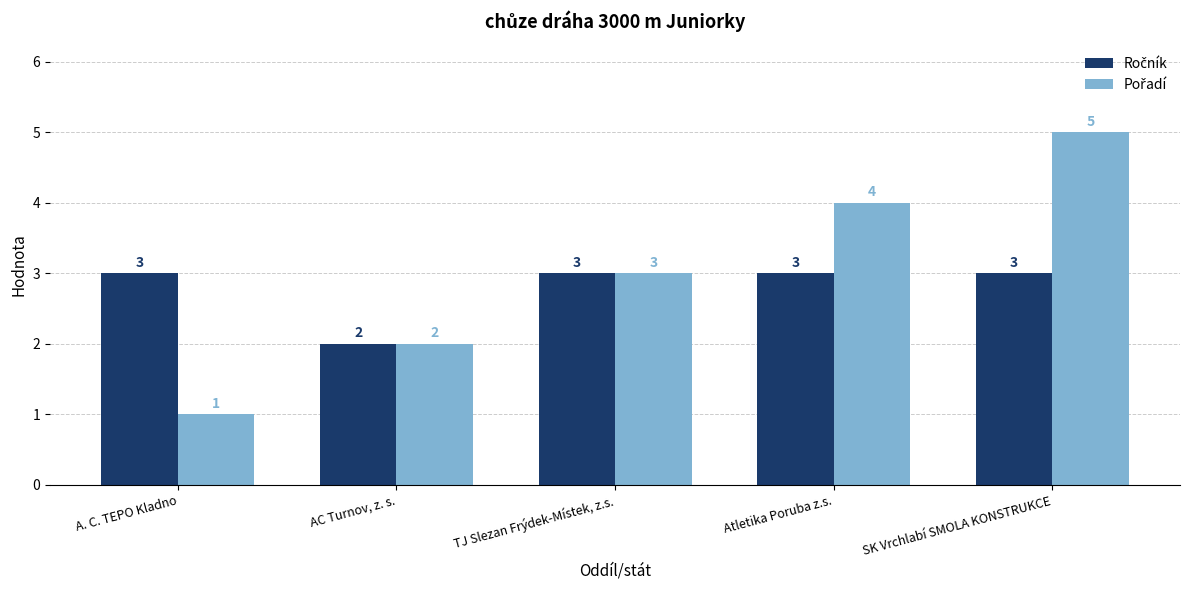

At which category is the sum across all series the highest?

SK Vrchlabí SMOLA KONSTRUKCE